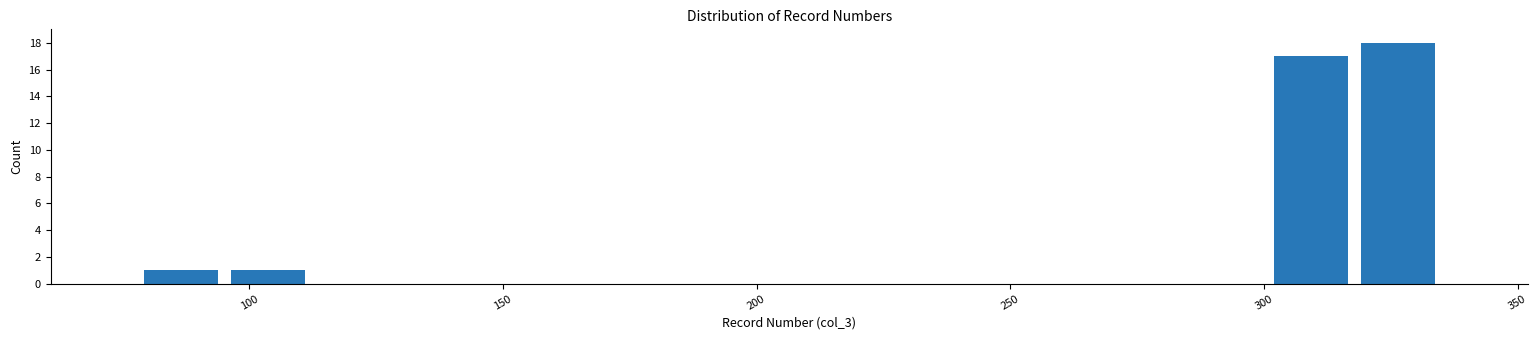

Around what value on the x-axis is the tallest bar? Give the approximate position of its centre, as read against the axis.

325